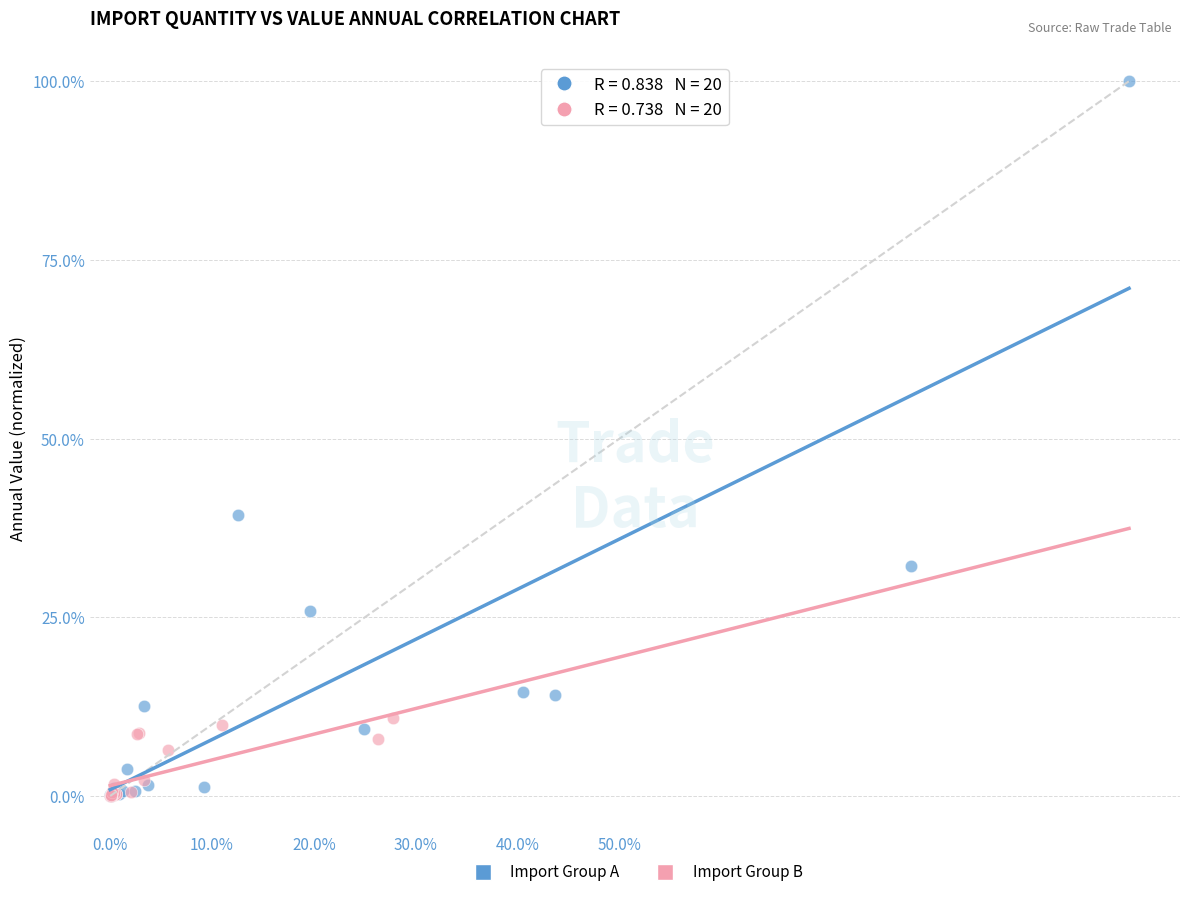

Which series has the largest Y range (max minus min)?

Import Group A